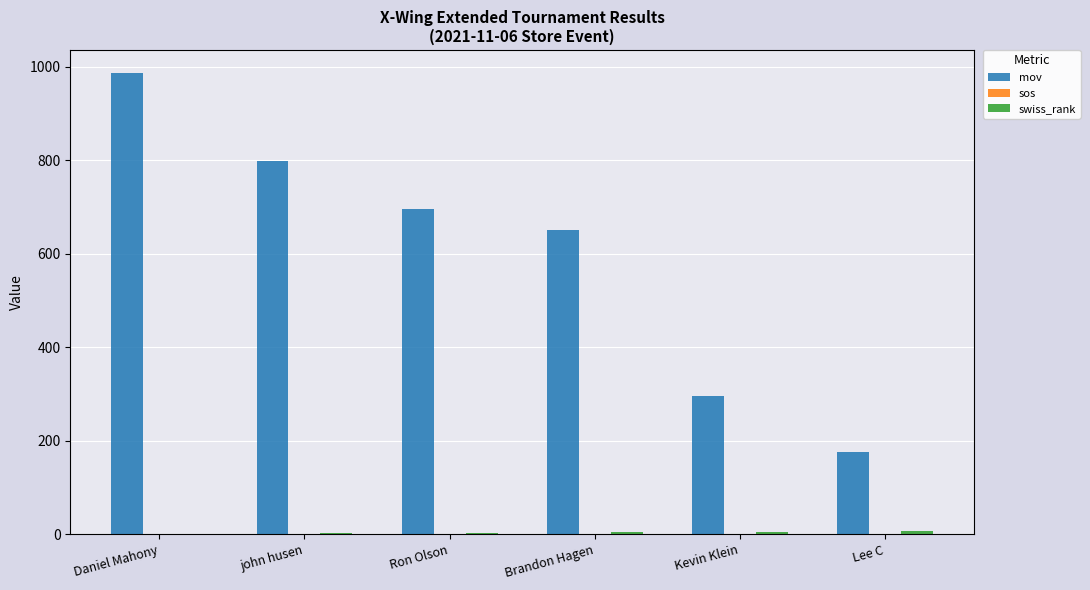

Which series has the largest total across all categories?

mov